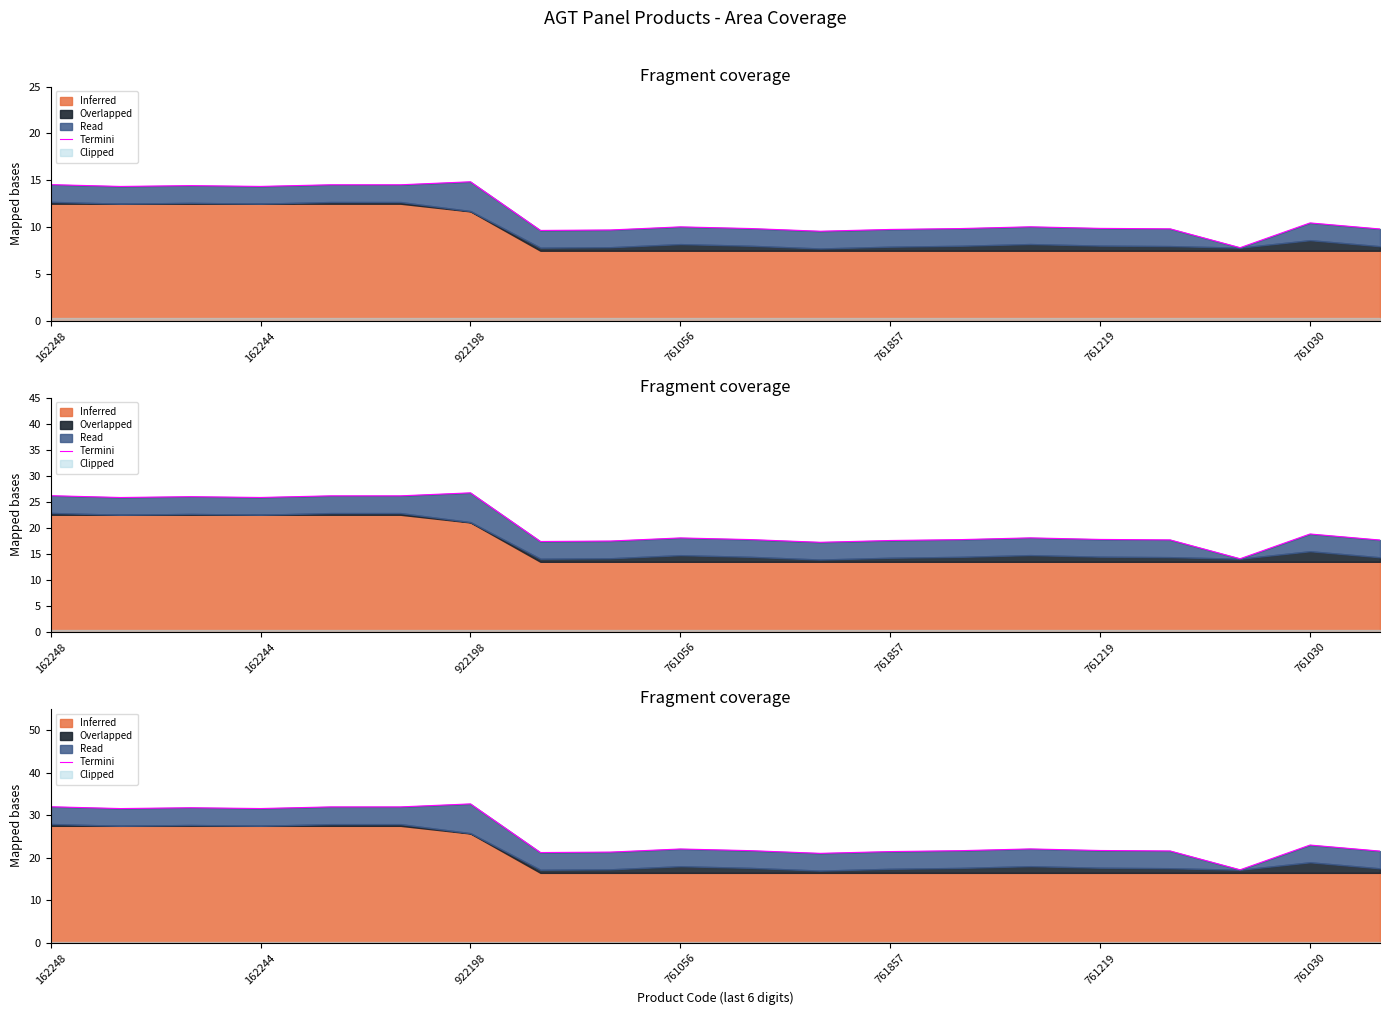

What is the value of the 9th point from the left?

21.3